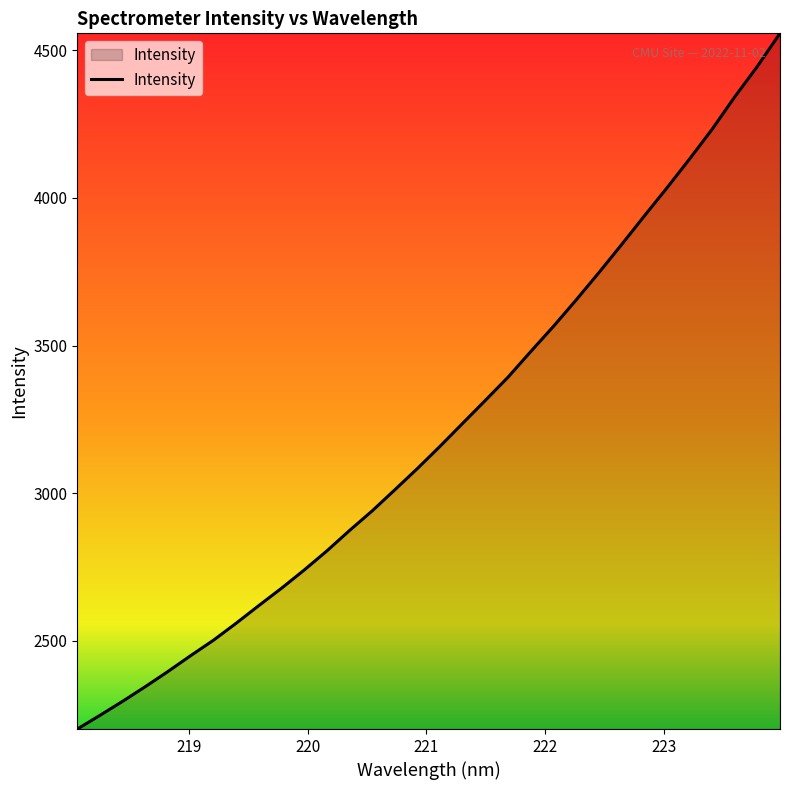

What is the maximum value shown in the chart?

4557.6